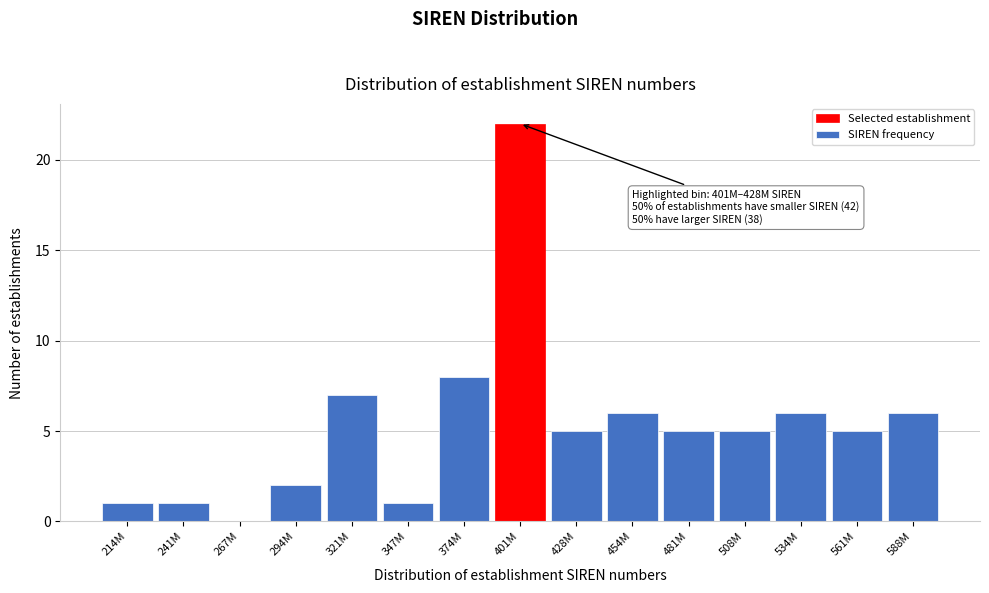

Reading left to right, what are all the values shown in this chart?

214M=1	241M=1	267M=0	294M=2	321M=7	347M=1	374M=8	401M=22	428M=5	454M=6	481M=5	508M=5	534M=6	561M=5	588M=6